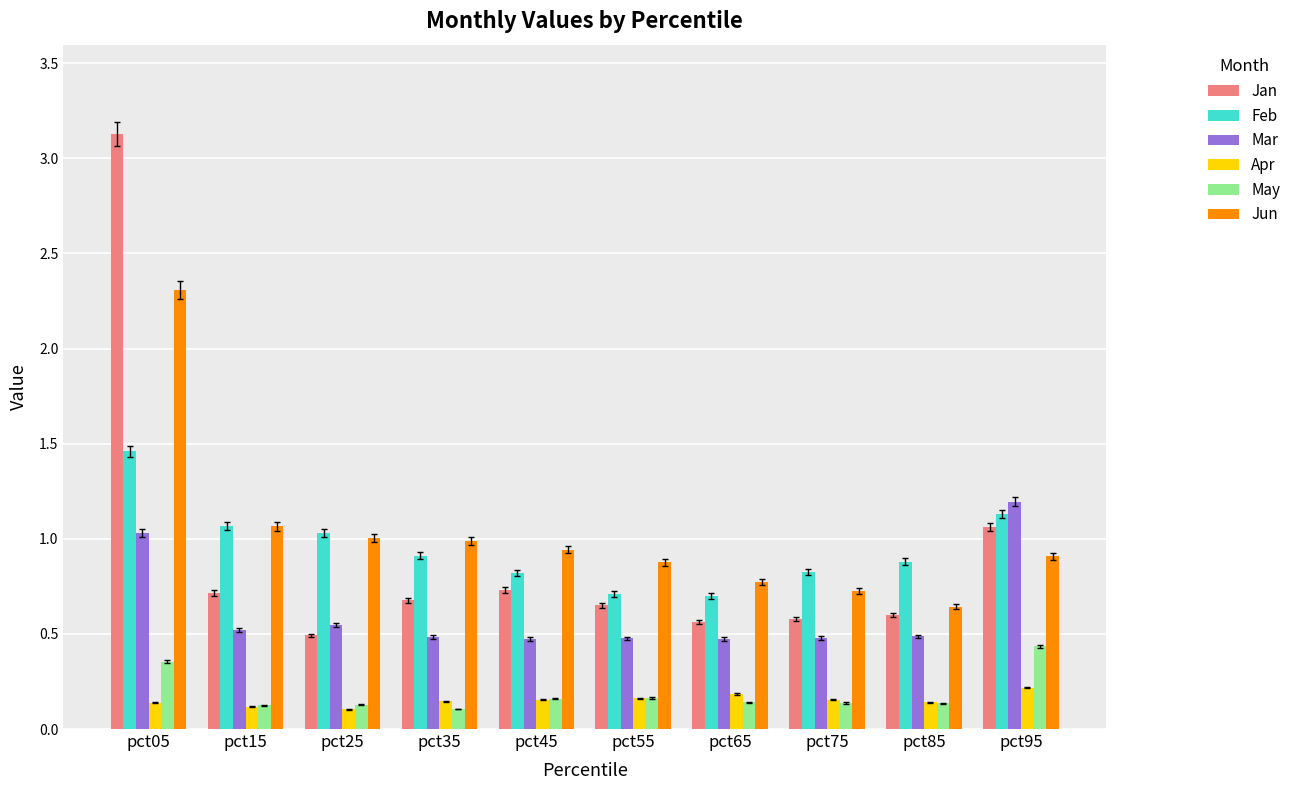

What is the sum of all May values?

1.9